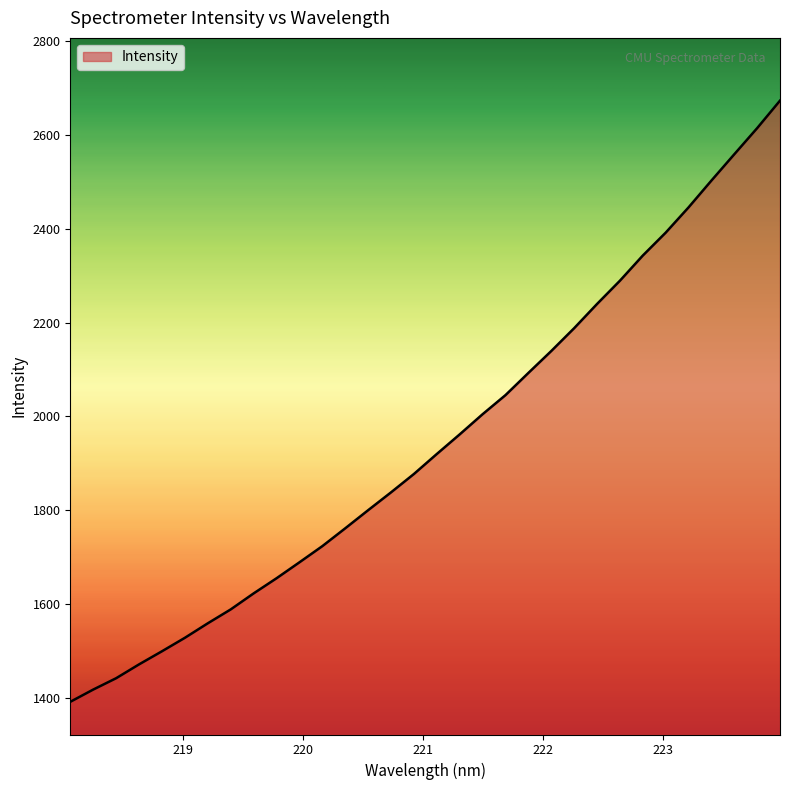

Does the chart display data point markers on the line(s)?

No